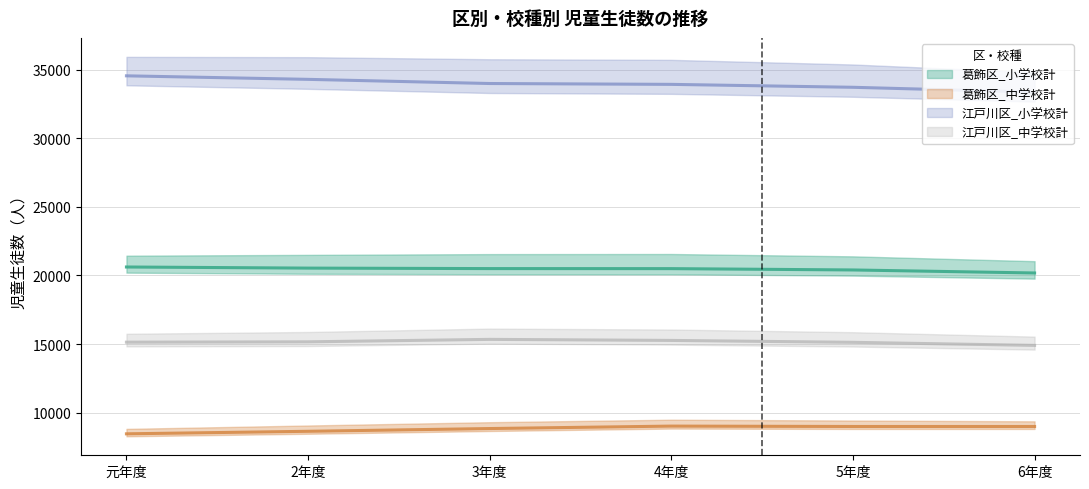

At 5年度, list the series in order from smallest to largest.

葛飾区_中学校計, 江戸川区_中学校計, 葛飾区_小学校計, 江戸川区_小学校計